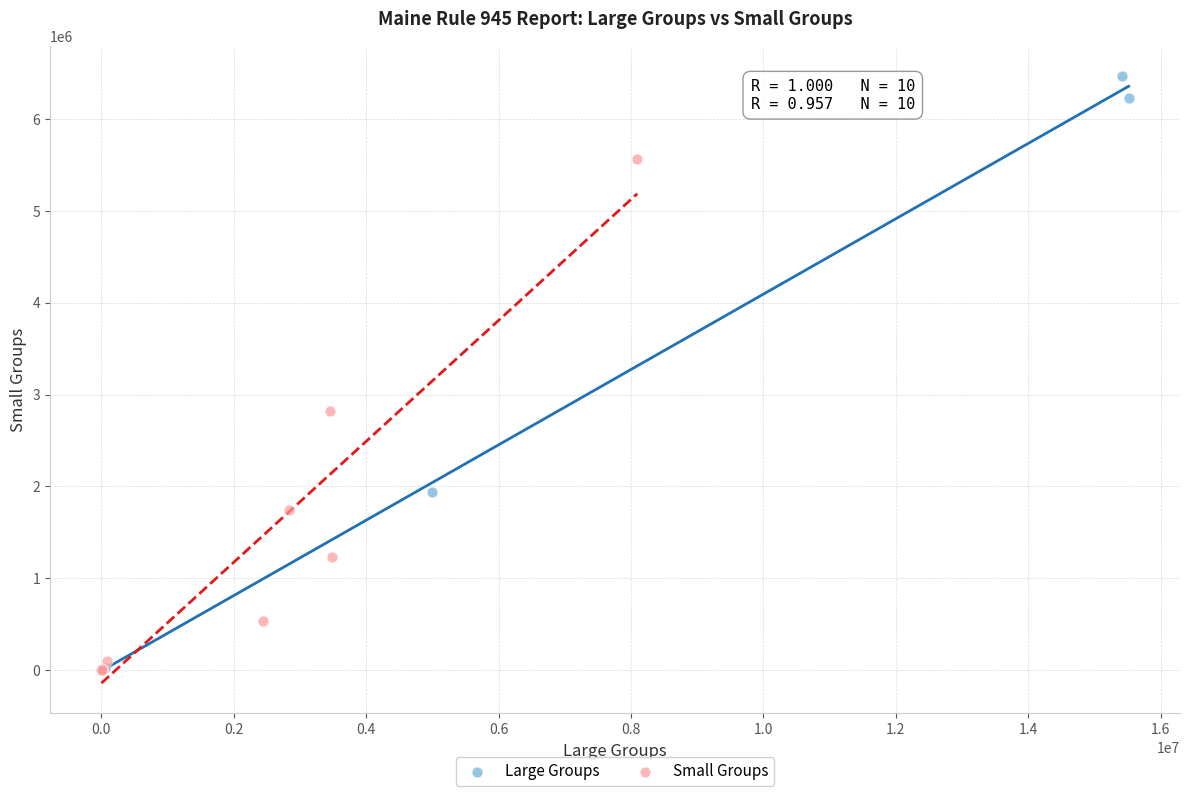

Which series contains the highest Y value?

Large Groups